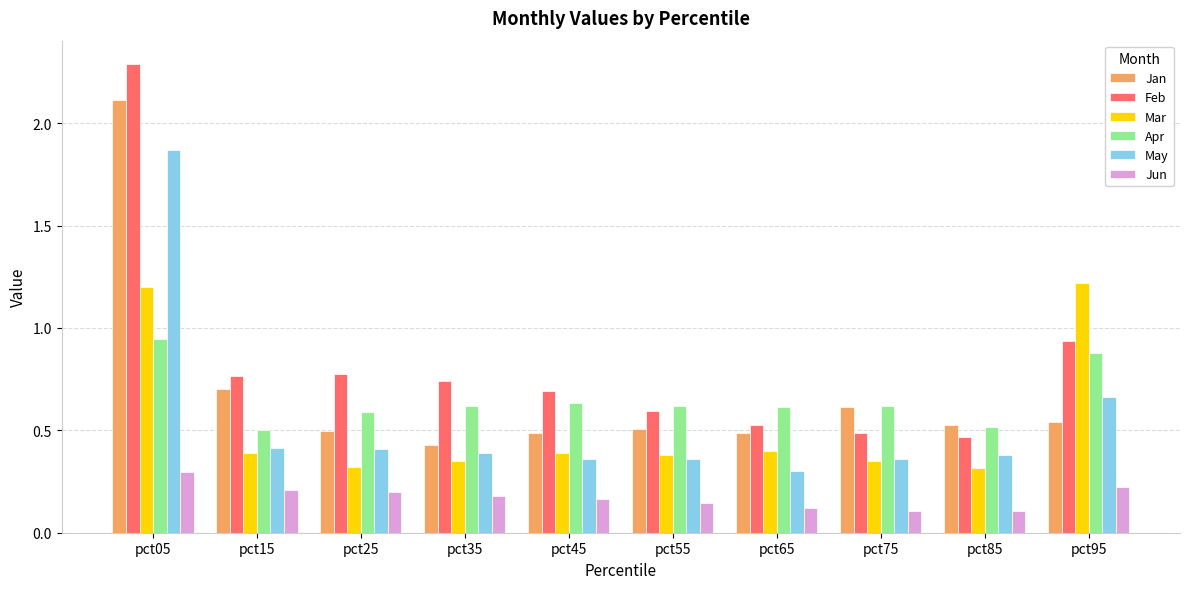

The Apr series shows 0.6 at pct65. True or false?

True